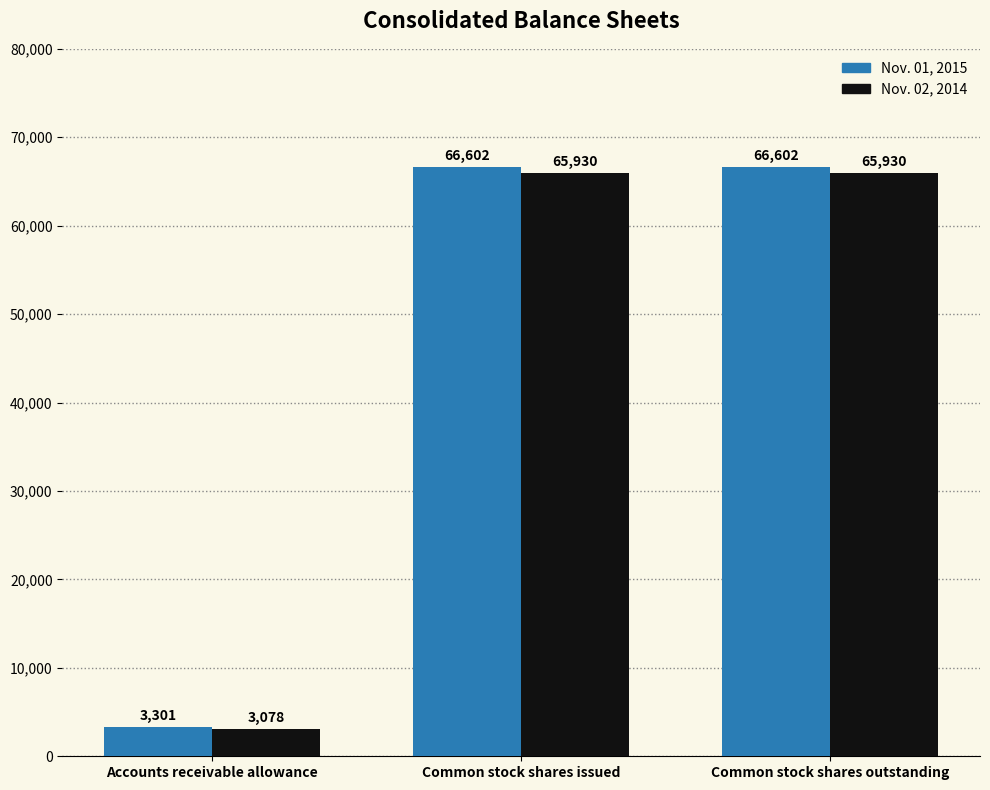

What is the value of the Nov. 01, 2015 bar at the 1st from the left?

3301